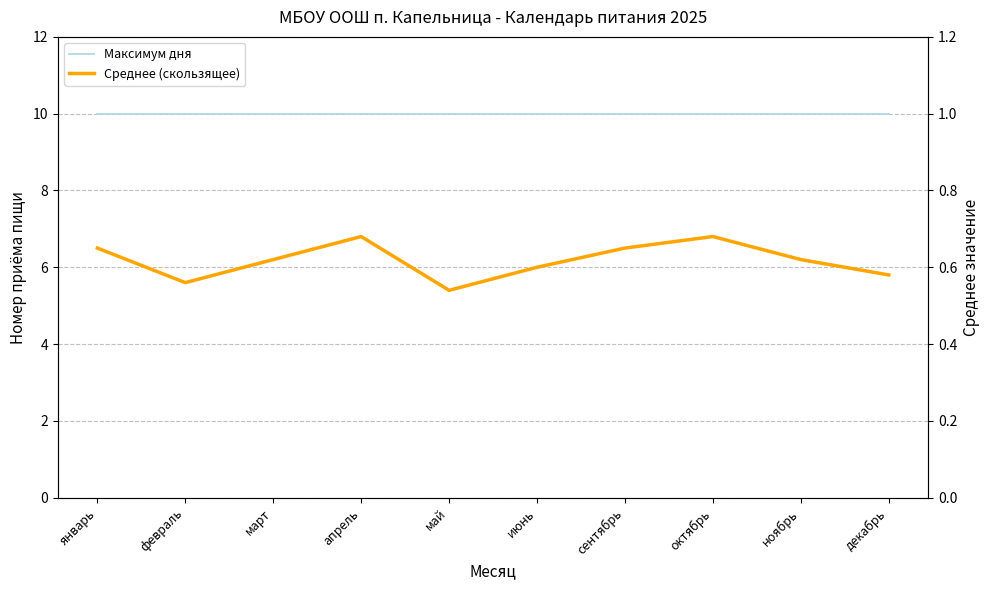

At which category is the sum across all series the highest?

апрель